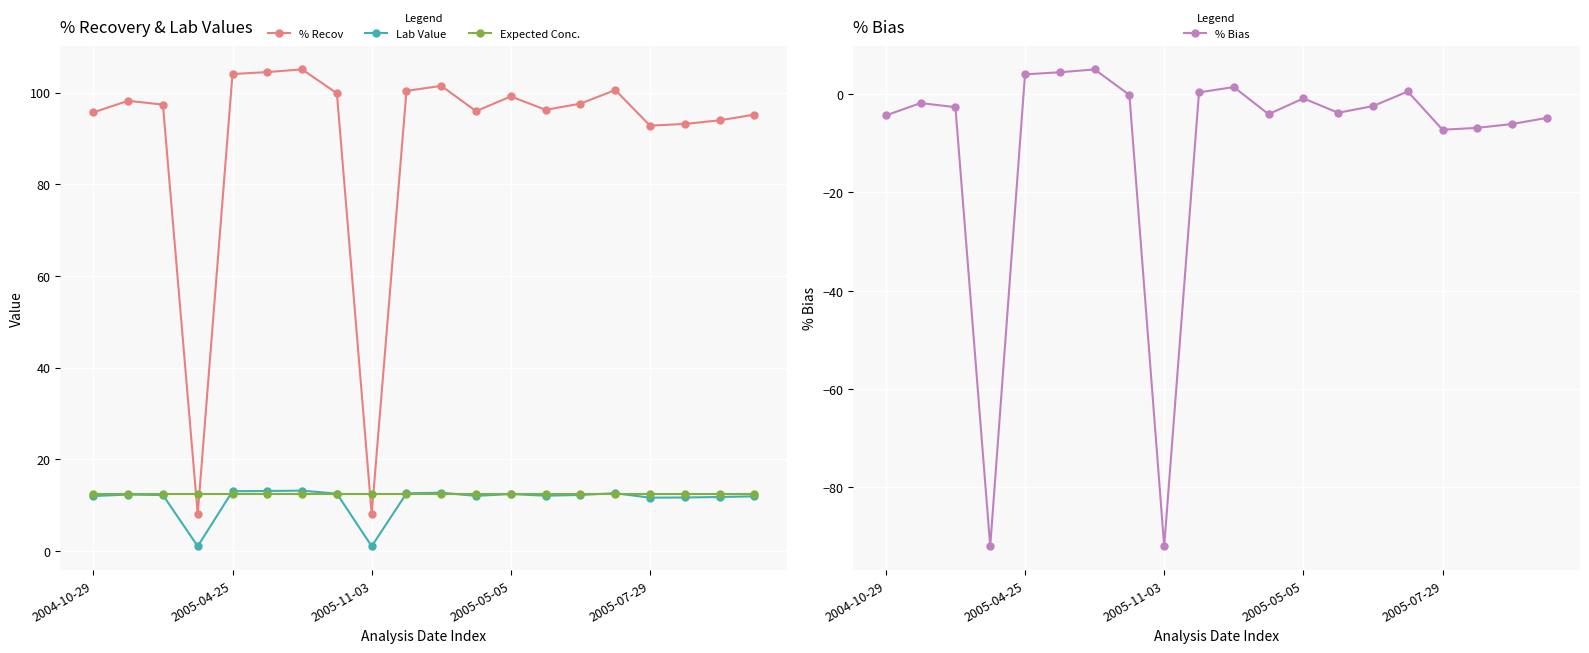

Between 13 and 11, which is larger?

13